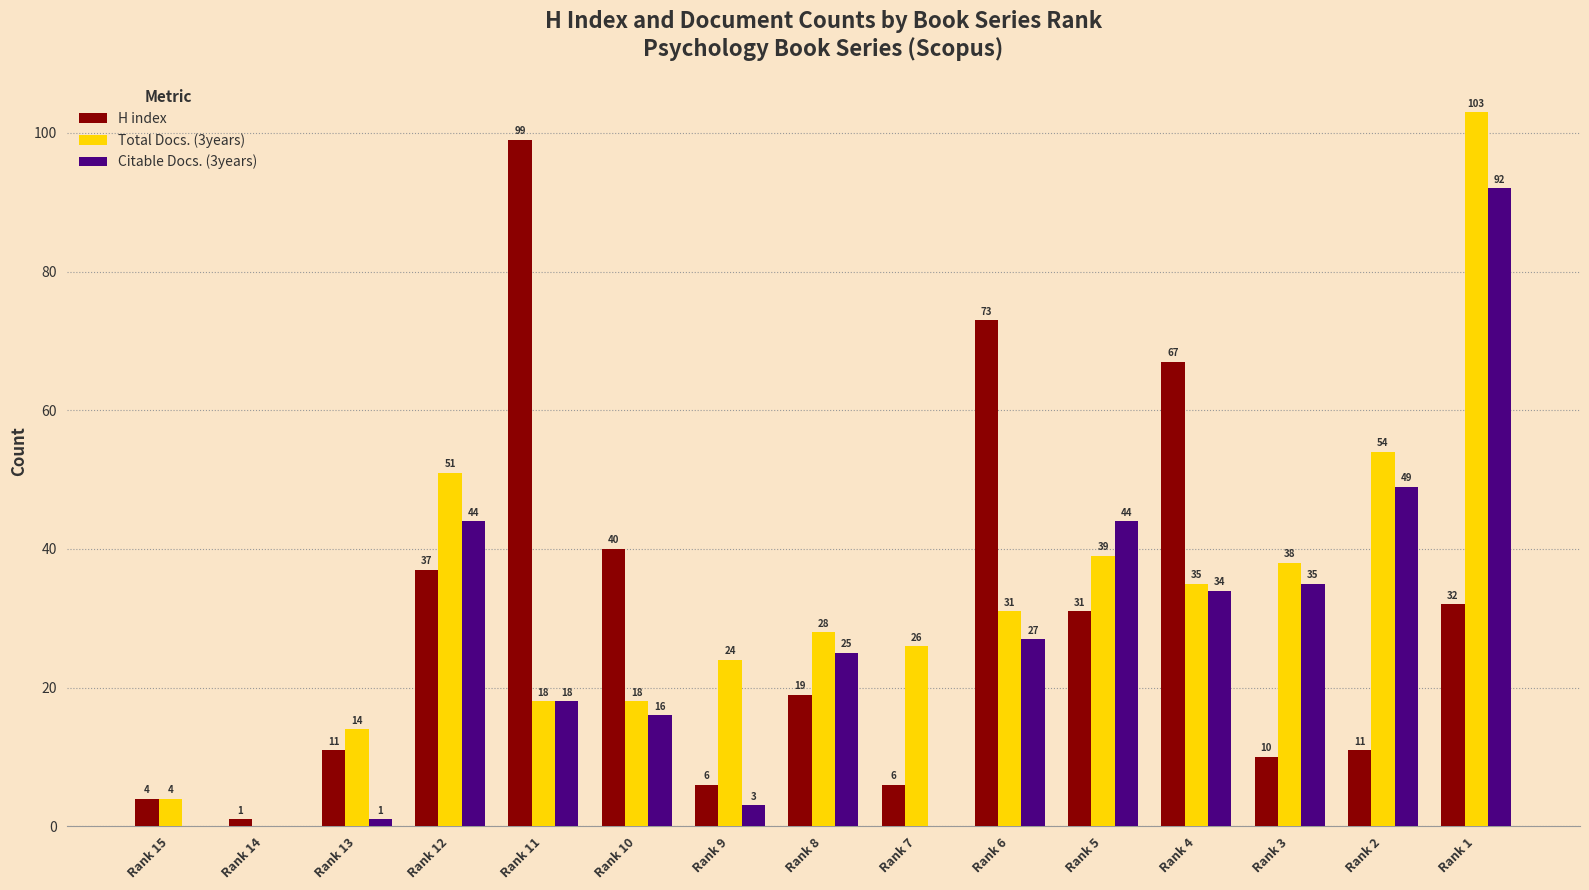

What is the maximum value shown in the chart?

103